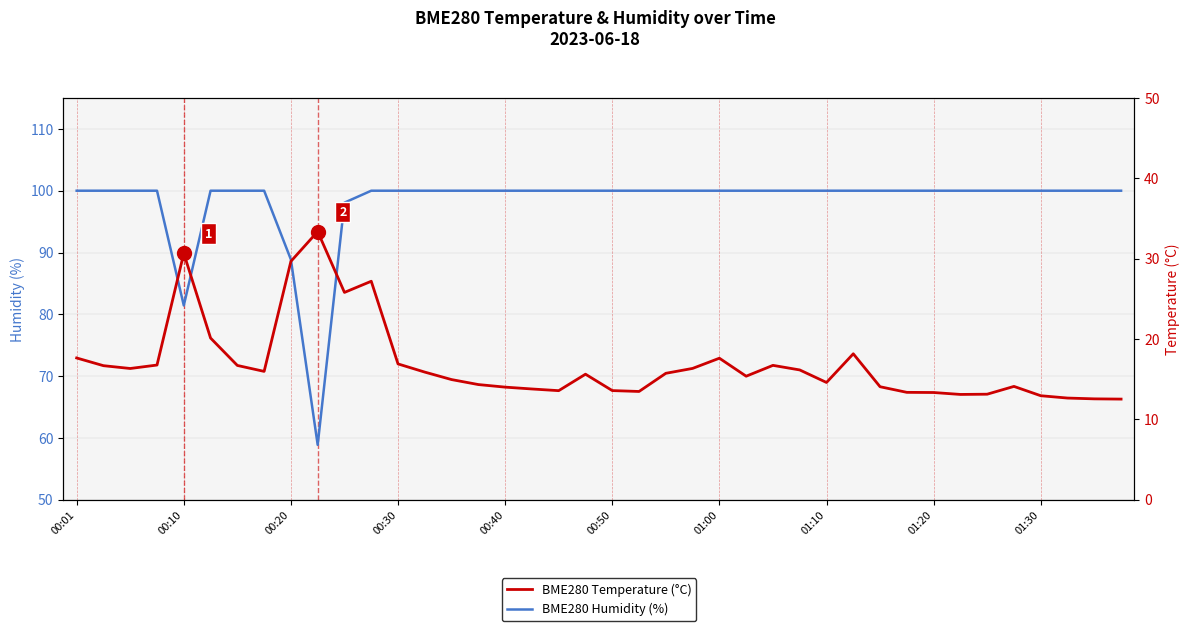

What is the difference between the maximum and minimum values in the BME280 Humidity (%) series?

41.1